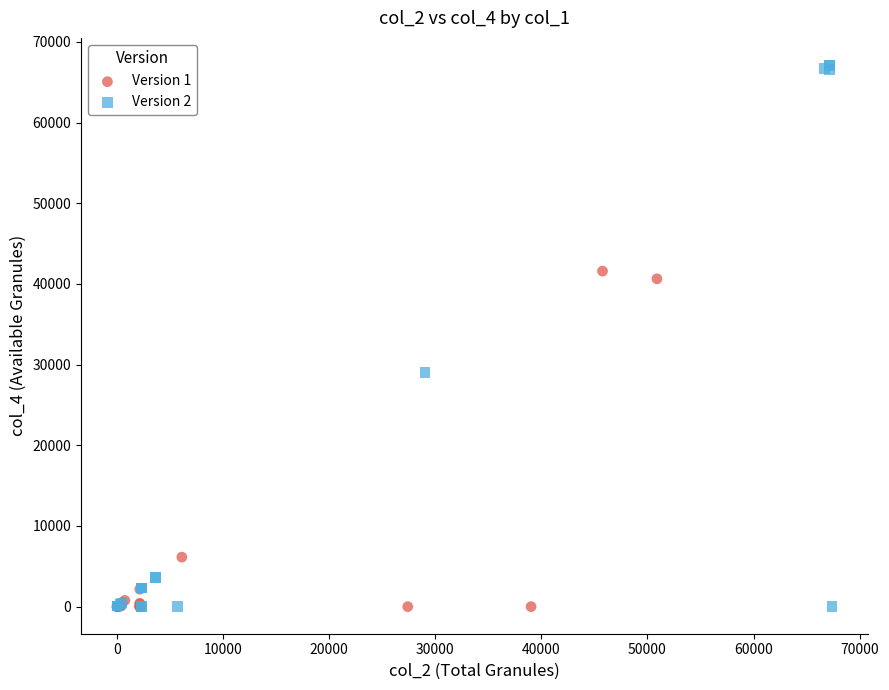

Which series contains the highest Y value?

Version 2